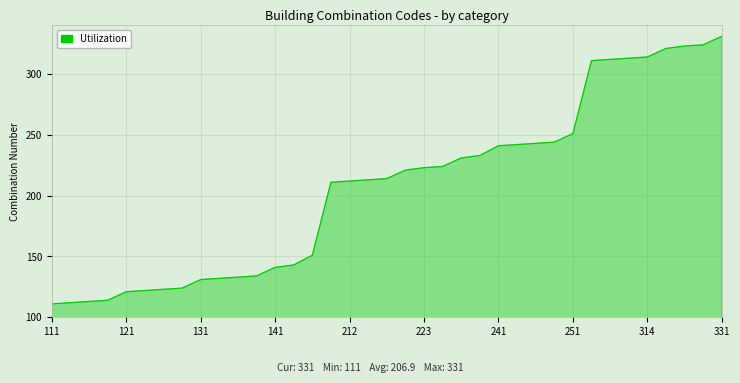

Reading left to right, list all the values displayed in this chart.

111	112	113	114	121	122	123	124	131	132	133	134	141	143	151	211	212	213	214	221	223	224	231	233	241	242	243	244	251	311	312	313	314	321	323	324	331